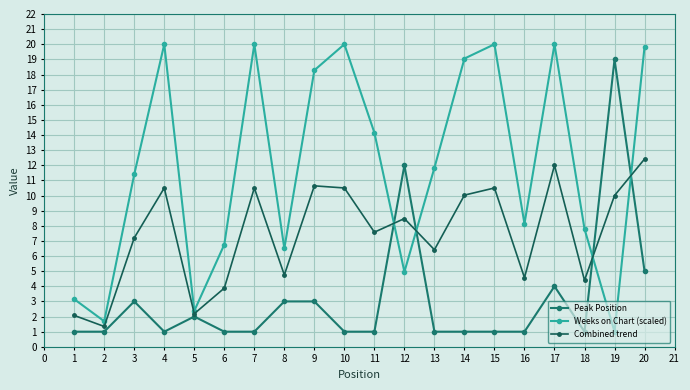

How many distinct data groups are displayed?

3